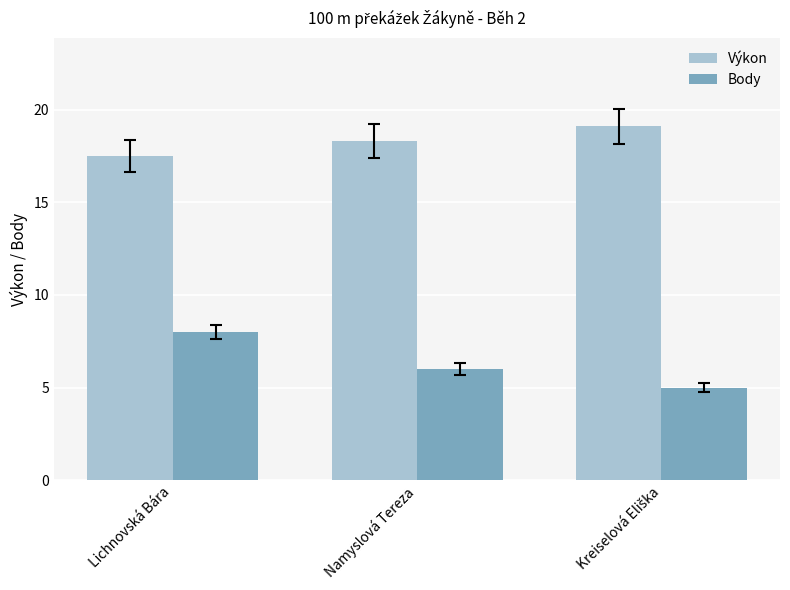

What are all the series names shown in the legend?

Výkon, Body